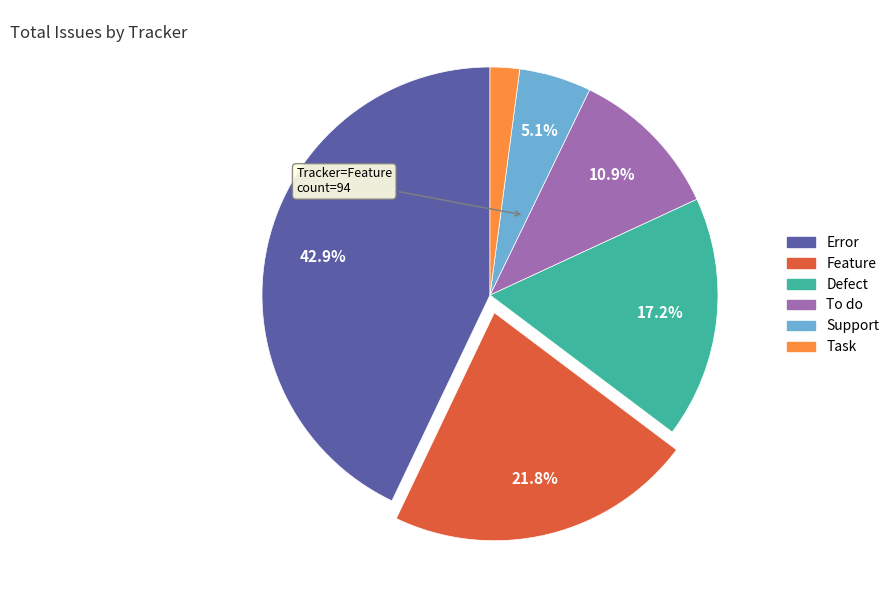

To the nearest percent, what is the difference between the To do and Defect slice percentages?

6%